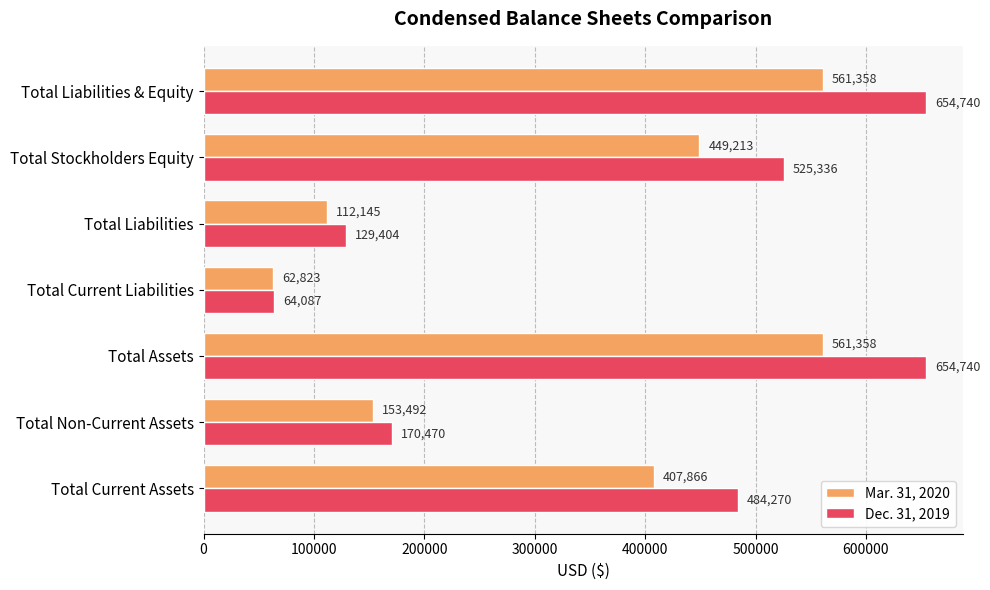

Rank the series by their average value, from lowest to highest.

Mar. 31, 2020, Dec. 31, 2019